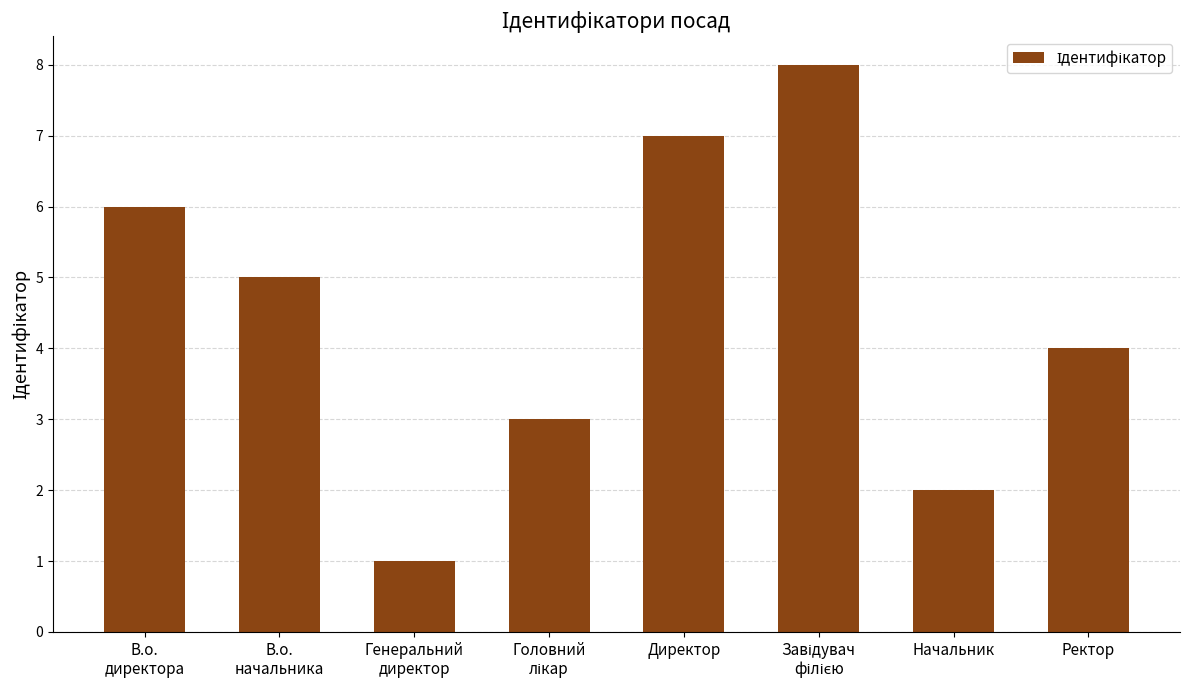

What is the difference between the maximum and second lowest values?

6